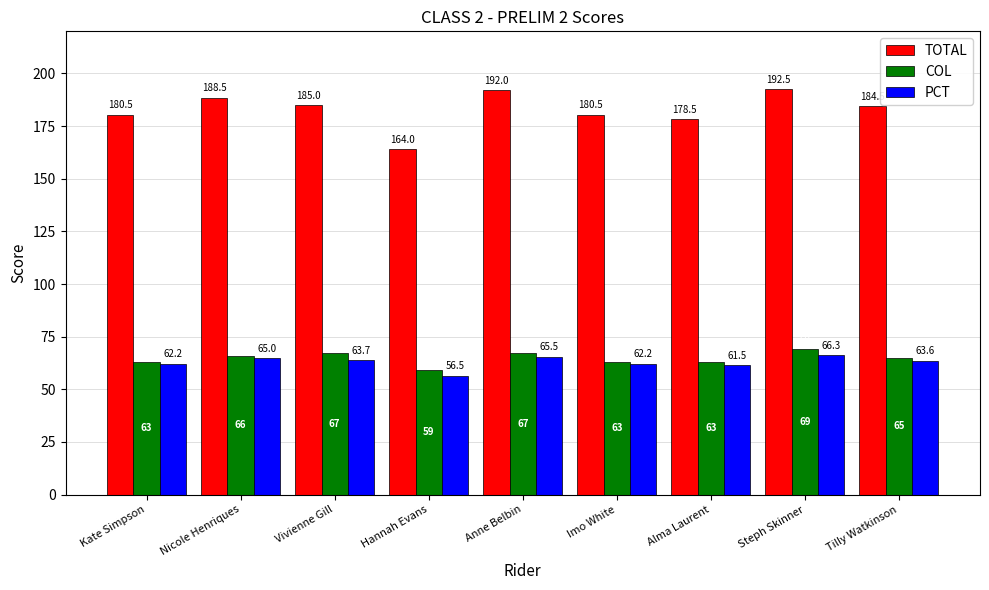

Reading left to right, transcribe all the data shown in this chart.

TOTAL: 180.5	188.5	185.0	164.0	192.0	180.5	178.5	192.5	184.5
COL: 63.0	66.0	67.0	59.0	67.0	63.0	63.0	69.0	65.0
PCT: 62.2	65.0	63.7	56.5	65.5	62.2	61.5	66.3	63.6